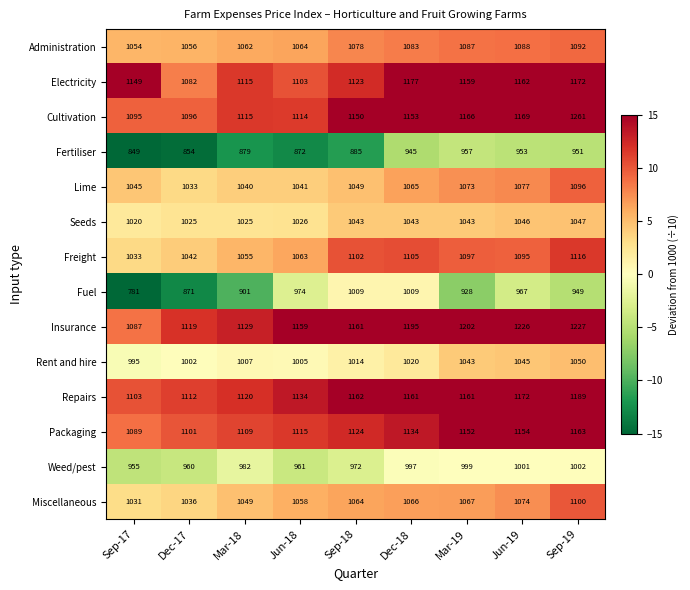

The Rent and hire series shows 1709 at Mar-18. True or false?

False